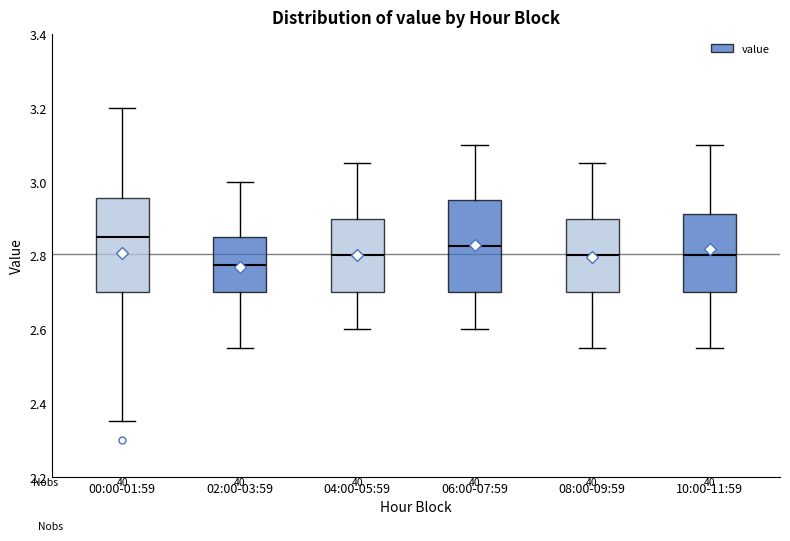

Where does the lower whisker of the box for 10:00-11:59 end on the y-axis? The values are not printed on the chart, so give them approximately, as read against the axis.

2.56